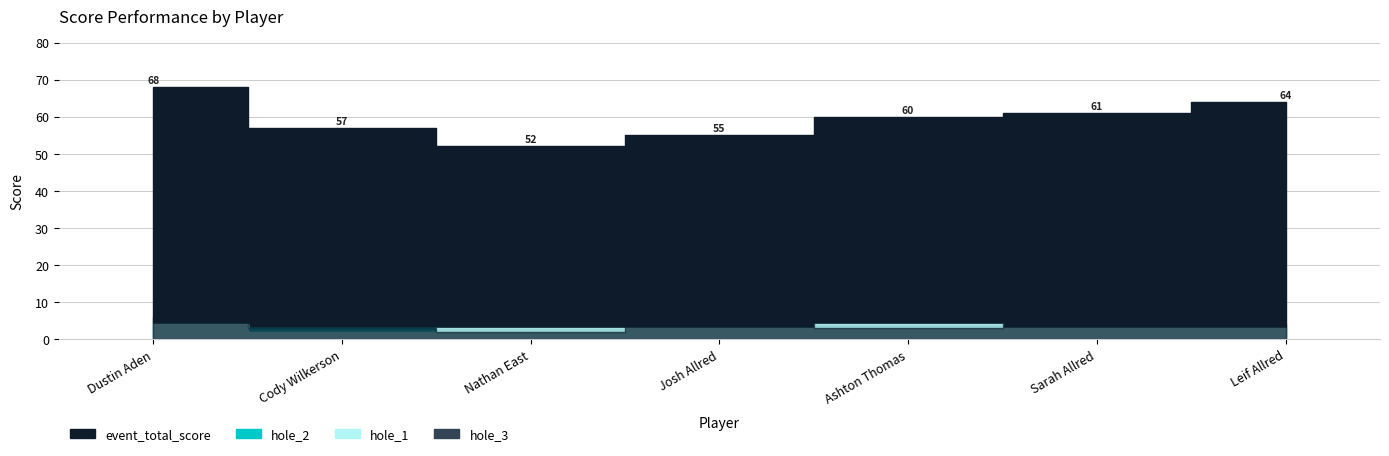

What is the sum of the hole_1 values at Sarah Allred and Leif Allred?

6